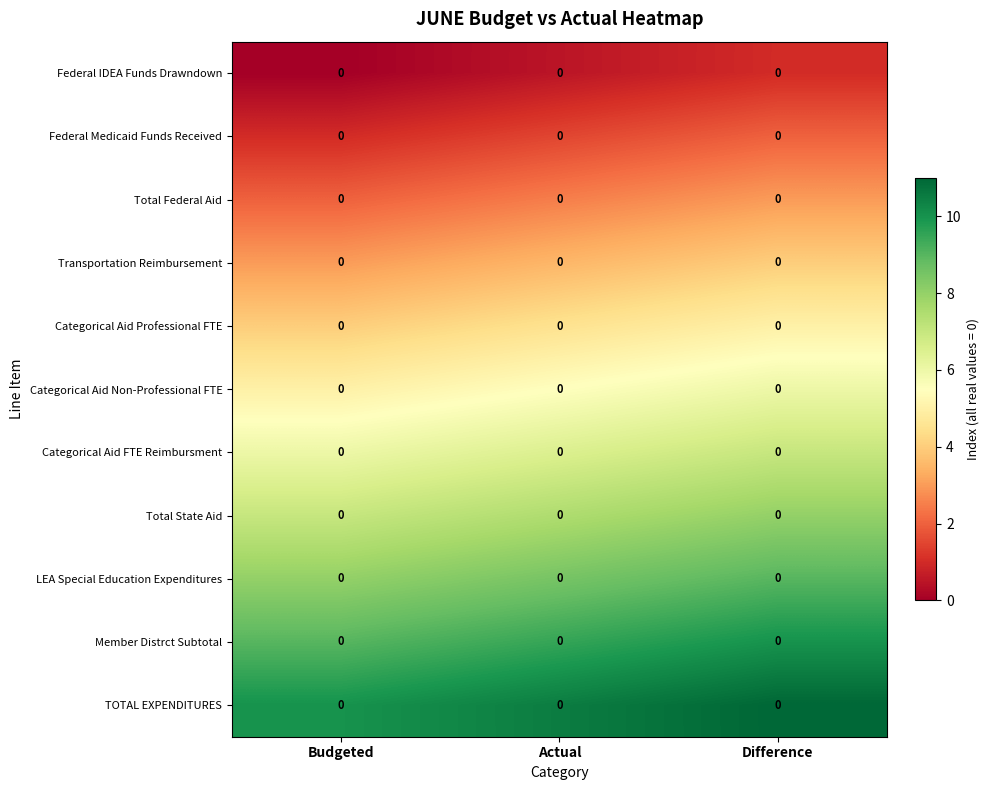

Rank the series by their maximum value, from lowest to highest.

Federal IDEA Funds Drawndown, Federal Medicaid Funds Received, Total Federal Aid, Transportation Reimbursement, Categorical Aid Professional FTE, Categorical Aid Non-Professional FTE, Categorical Aid FTE Reimbursment, Total State Aid, LEA Special Education Expenditures, Member Distrct Subtotal, TOTAL EXPENDITURES